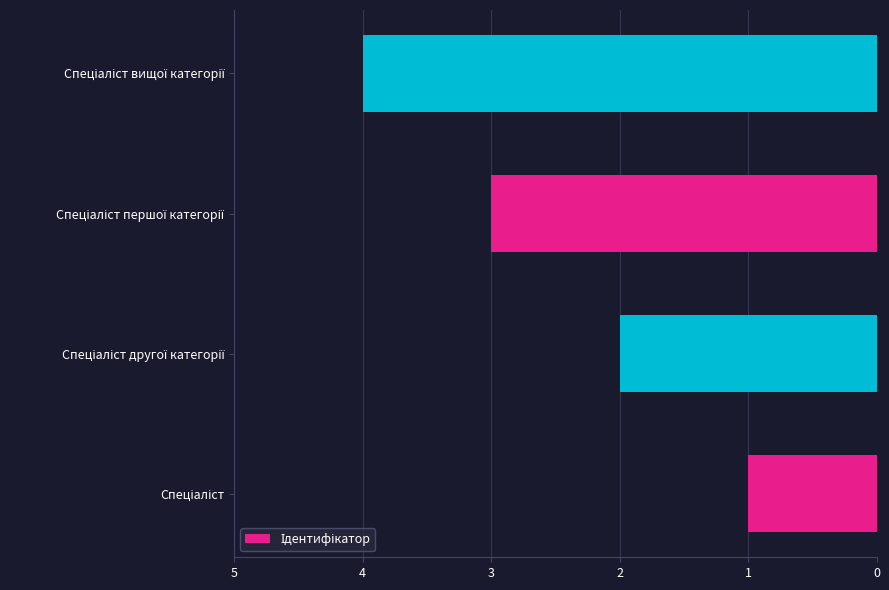

What is the greatest value displayed?

4